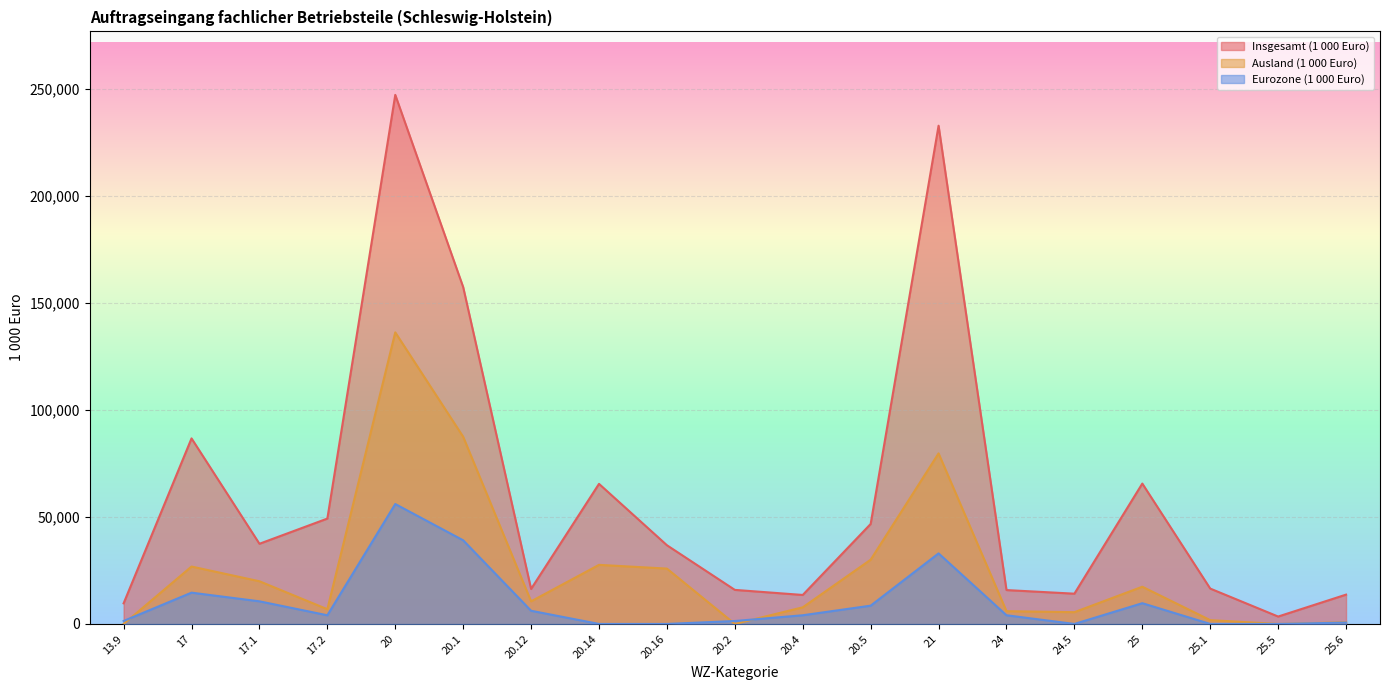

Reading left to right, extract all data points from this chart.

Insgesamt (1 000 Euro): 13.9=9638.5	17=86728.3	17.1=37474.2	17.2=49254.1	20=247299.1	20.1=157453.8	20.12=16357.1	20.14=65476.1	20.16=36790.6	20.2=15919.1	20.4=13547.4	20.5=46733.4	21=232886.7	24=15829.2	24.5=14145.6	25=65613.6	25.1=16530.7	25.5=3458.7	25.6=13703.3
Ausland (1 000 Euro): 13.9=0.0	17=26833.3	17.1=19950.2	17.2=6883.1	20=136286.4	20.1=87483.5	20.12=10566.7	20.14=27619.5	20.16=25871.3	20.2=0.0	20.4=7769.4	20.5=30025.9	21=79719.6	24=5967.5	24.5=5497.7	25=17395.9	25.1=1777.2	25.5=0.0	25.6=804.0
Eurozone (1 000 Euro): 13.9=1389.0	17=14624.6	17.1=10572.2	17.2=4052.4	20=56053.2	20.1=39094.3	20.12=6158.9	20.14=0.0	20.16=0.0	20.2=1370.6	20.4=4060.7	20.5=8545.0	21=32977.7	24=4054.3	24.5=0.0	25=9694.2	25.1=0.0	25.5=0.0	25.6=633.7